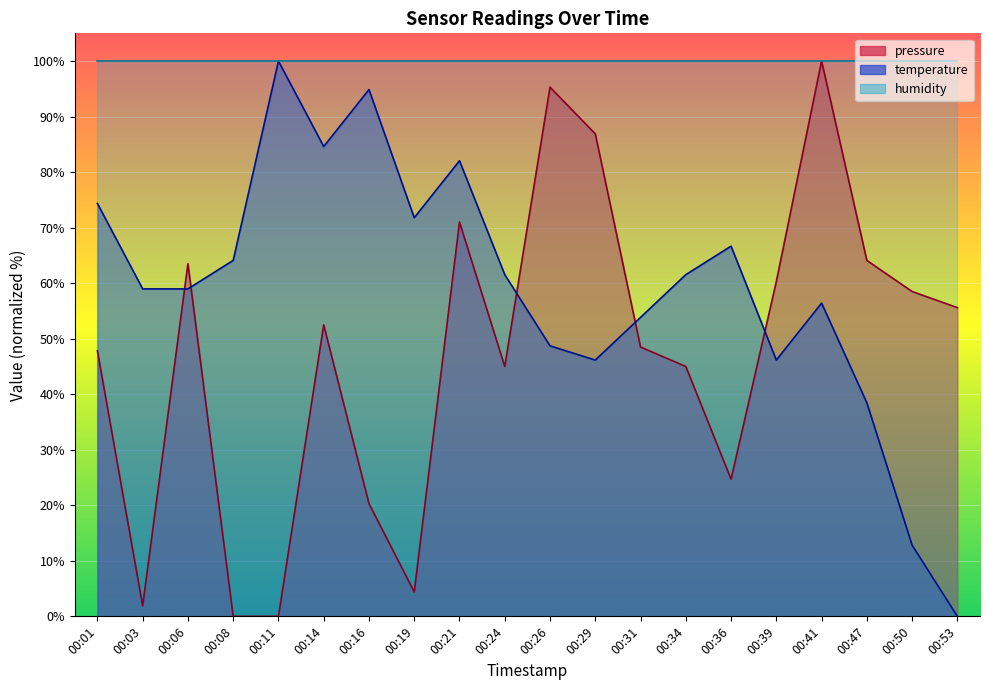

At which label does temperature reach its peak?

00:11